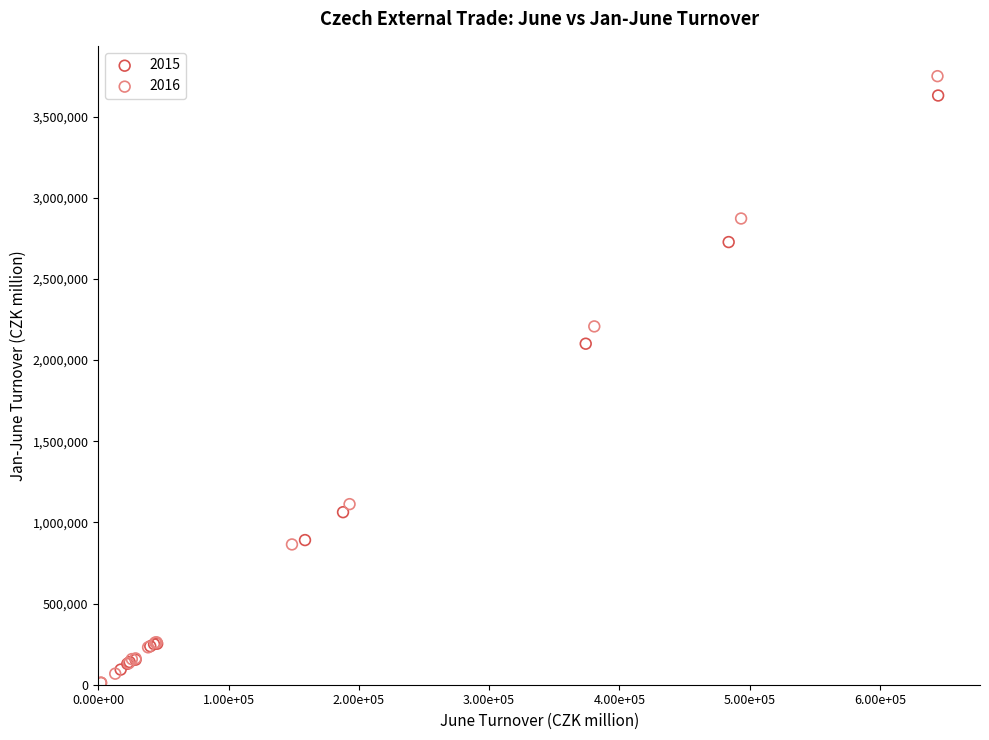

Which series has the largest Y range (max minus min)?

2016